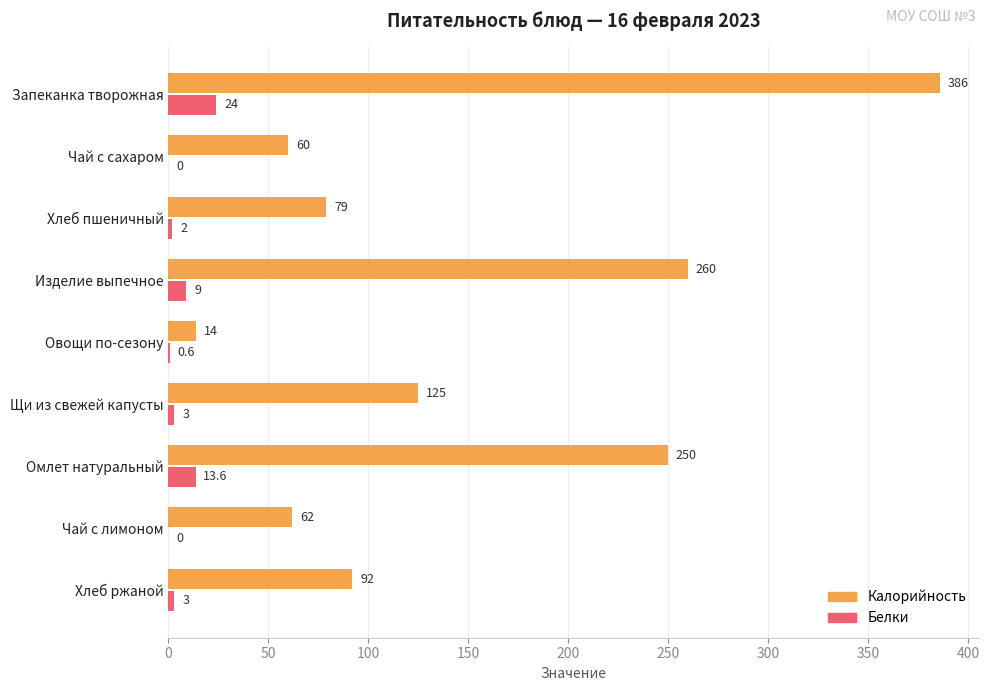

What value does the Калорийность series have at Хлеб пшеничный?

79.0